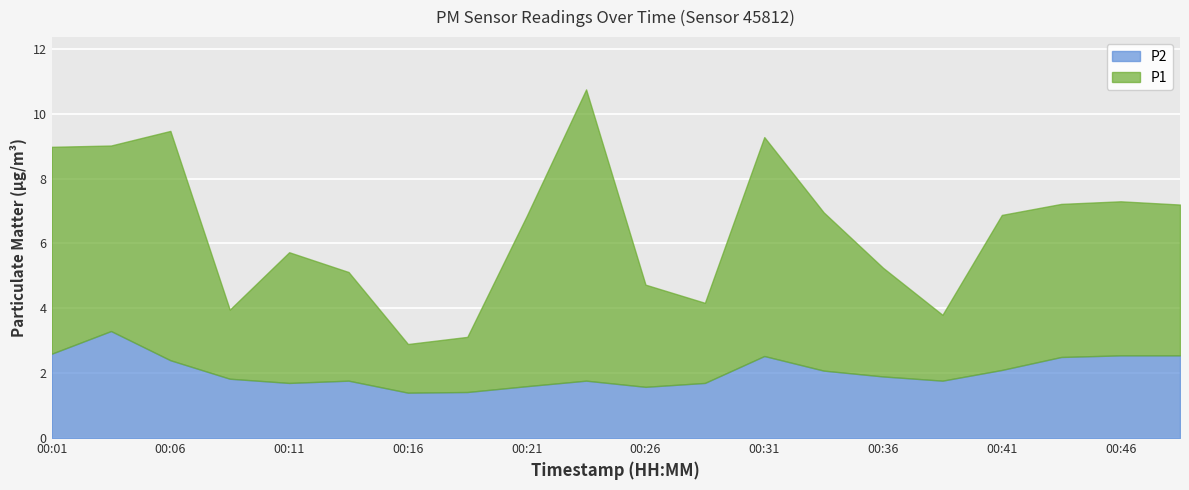

List the labels in order of P1 value, smallest first.

00:16, 00:19, 00:39, 00:09, 00:29, 00:26, 00:14, 00:36, 00:11, 00:49, 00:44, 00:46, 00:41, 00:34, 00:21, 00:04, 00:01, 00:31, 00:06, 00:24